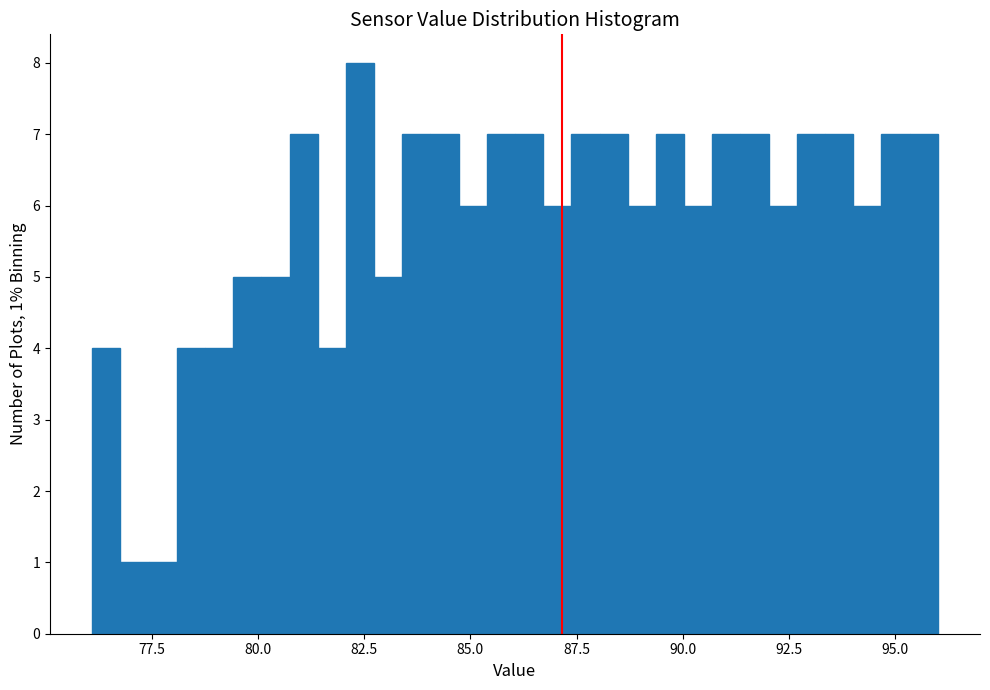

Around what value on the x-axis is the tallest bar? Give the approximate position of its centre, as read against the axis.

82.5